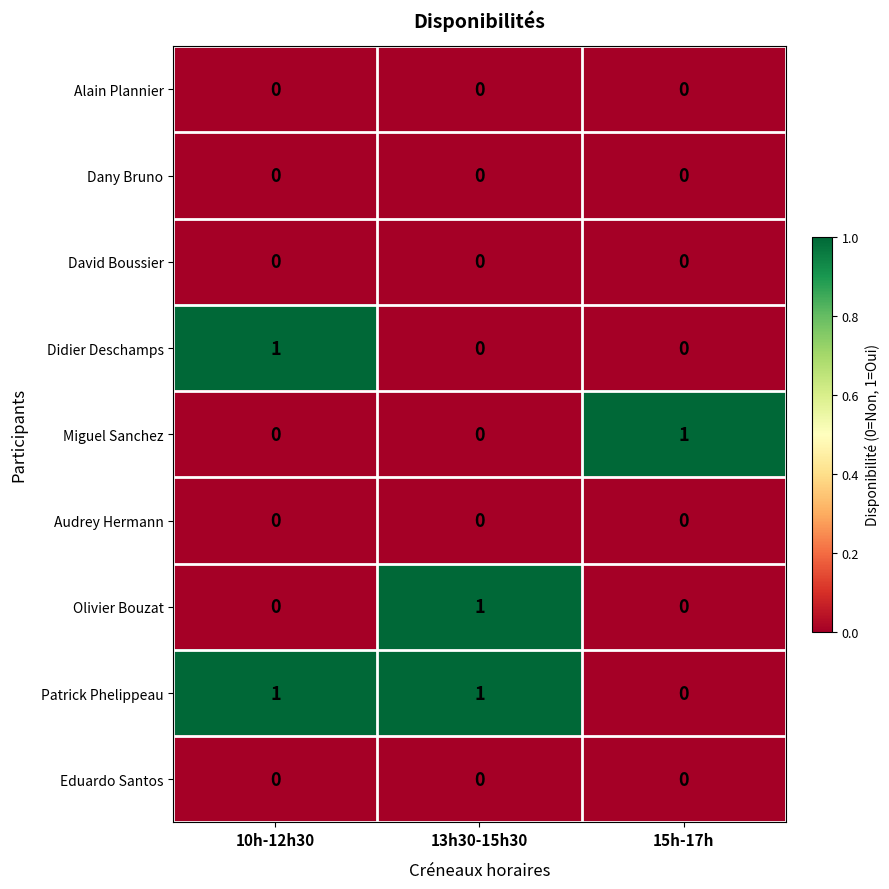

Is it true that Eduardo Santos equals 0 at 10h-12h30?

True